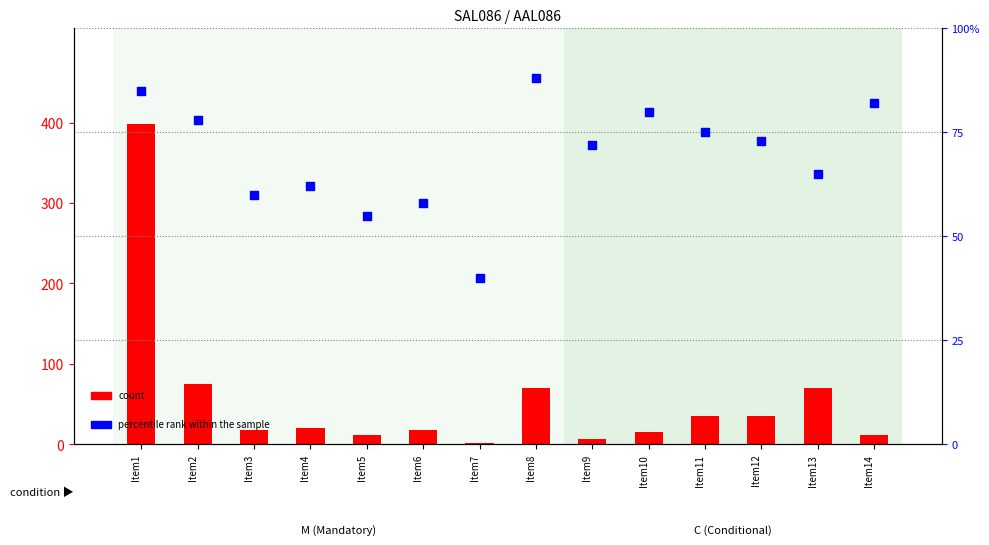

What are all the series names shown in the legend?

count, percentile rank within the sample